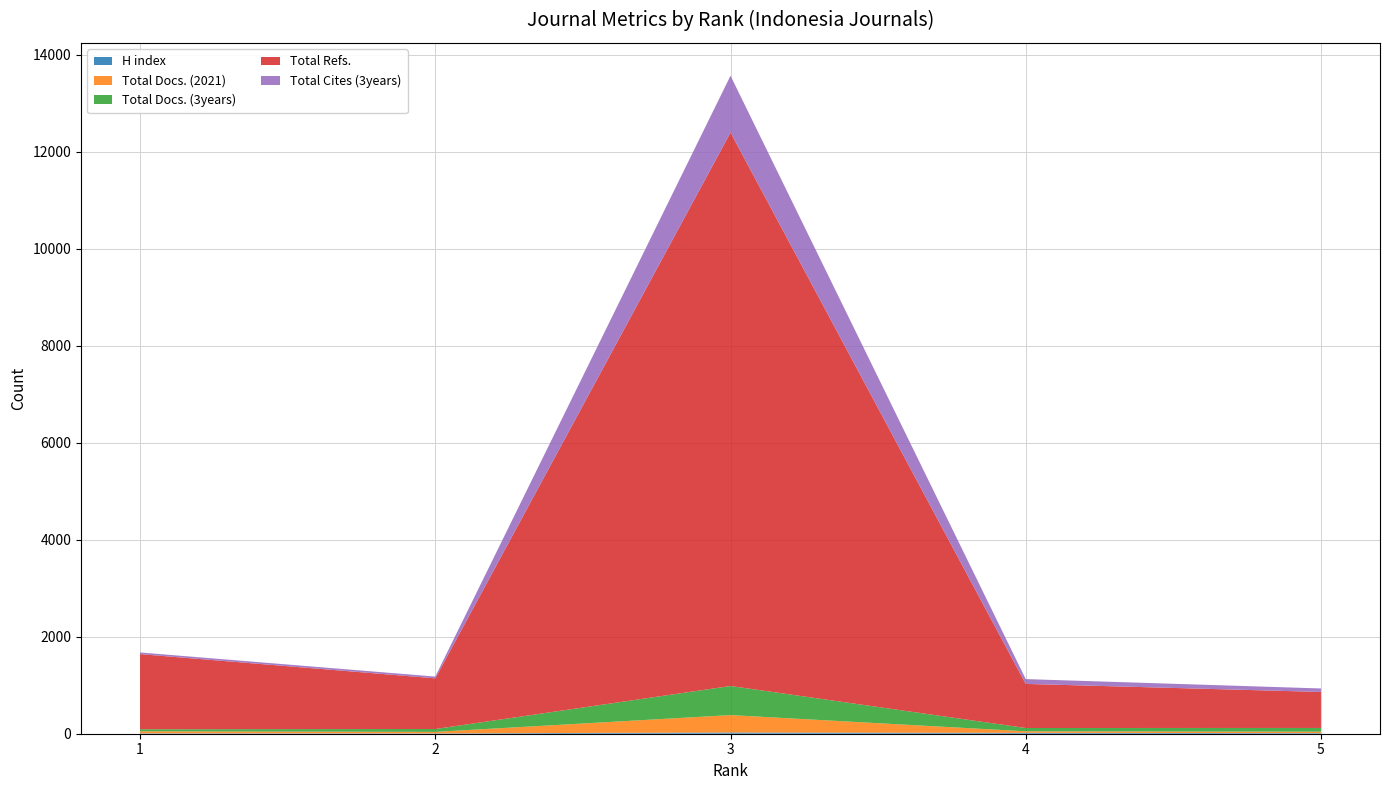

Reading right to left, transcribe all the data shown in this chart.

H index: 12	18	25	7	8
Total Docs. (2021): 30	32	359	31	42
Total Docs. (3years): 77	68	600	59	42
Total Refs.: 742	909	11410	1045	1549
Total Cites (3years): 72	99	1171	36	34